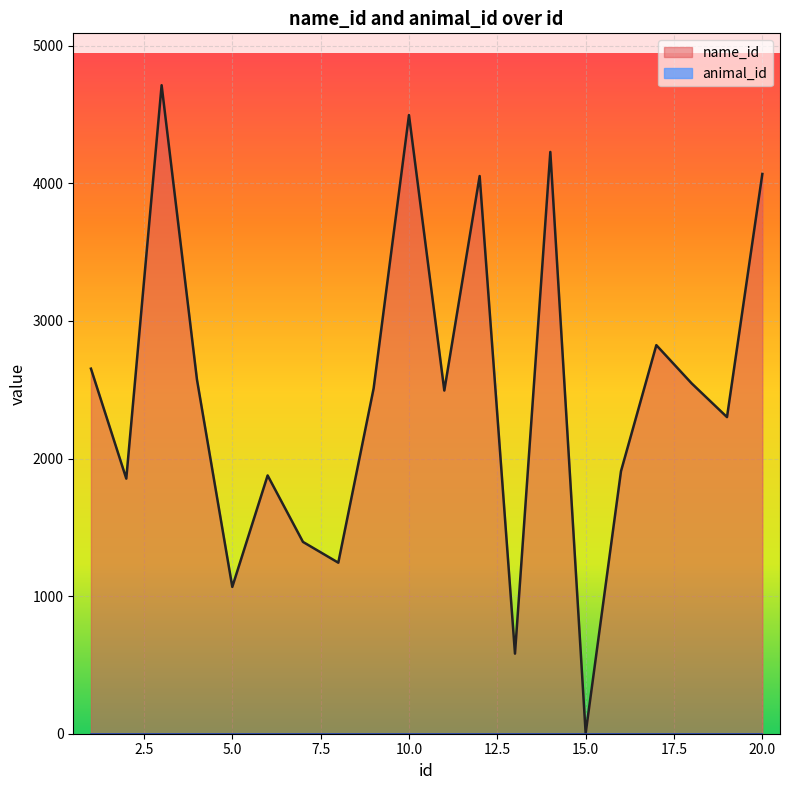

What is the value of the 8th point from the left?

1243